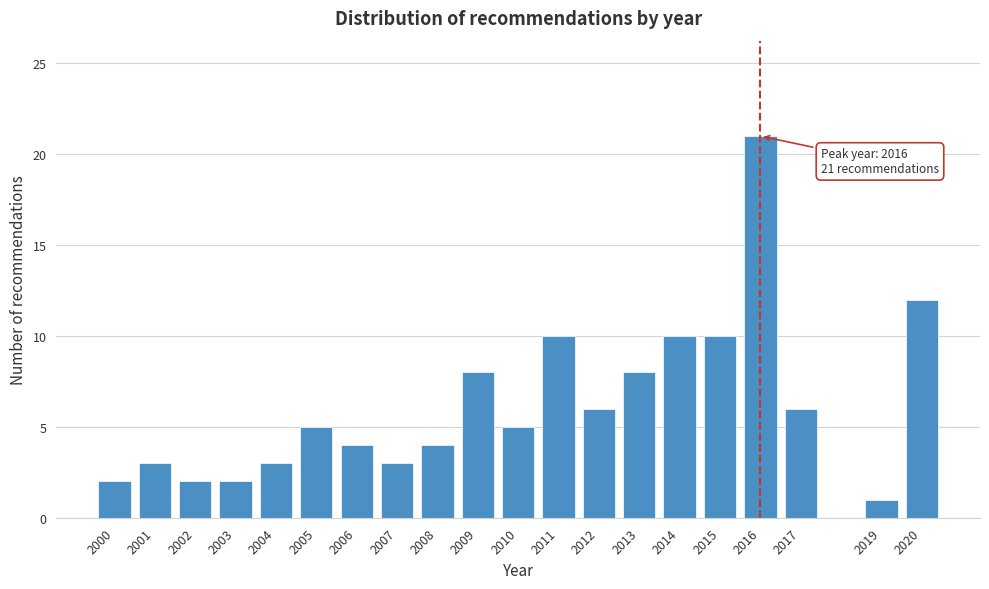

Reading left to right, list all the values displayed in this chart.

2000=2	2001=3	2002=2	2003=2	2004=3	2005=5	2006=4	2007=3	2008=4	2009=8	2010=5	2011=10	2012=6	2013=8	2014=10	2015=10	2016=21	2017=6	2019=1	2020=12